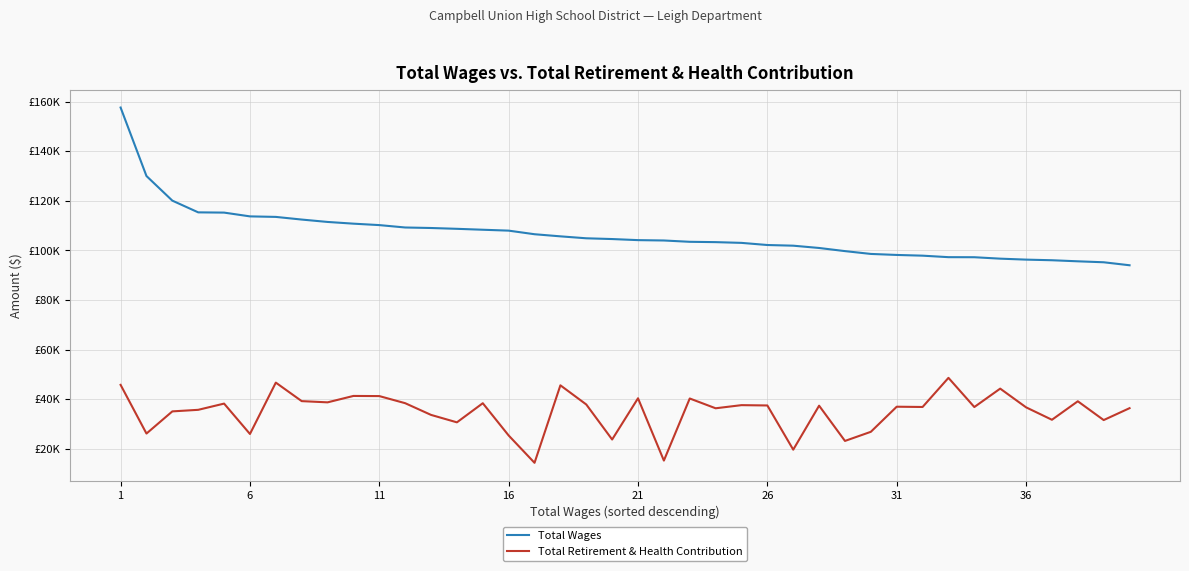

Reading right to left, list all the values displayed in this chart.

Total Wages: 93988	95195	95581	96011	96263	96652	97228	97253	97858	98147	98557	99693	100958	101883	102153	103015	103314	103448	103978	104122	104559	104865	105649	106501	107951	108312	108684	109013	109219	110182	110762	111456	112419	113488	113700	115223	115320	120047	129973	157589
Total Retirement & Health Contribution: 36362	31564	39143	31685	36699	44245	36820	48587	36842	36949	26832	23149	37362	19627	37453	37581	36317	40264	15229	40353	23727	37851	45574	14327	25348	38358	30647	33646	38370	41236	41293	38710	39202	46667	25958	38205	35696	35066	26126	45757